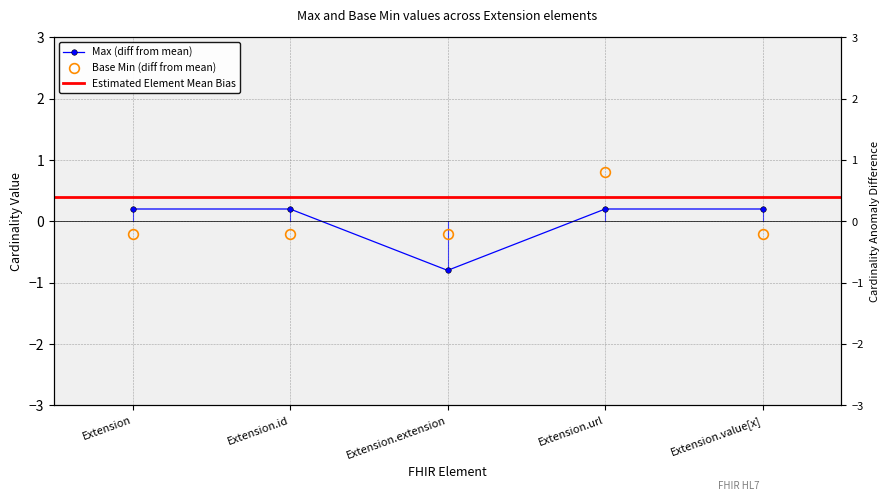

How many Base Min values are between 0 and 1?

1